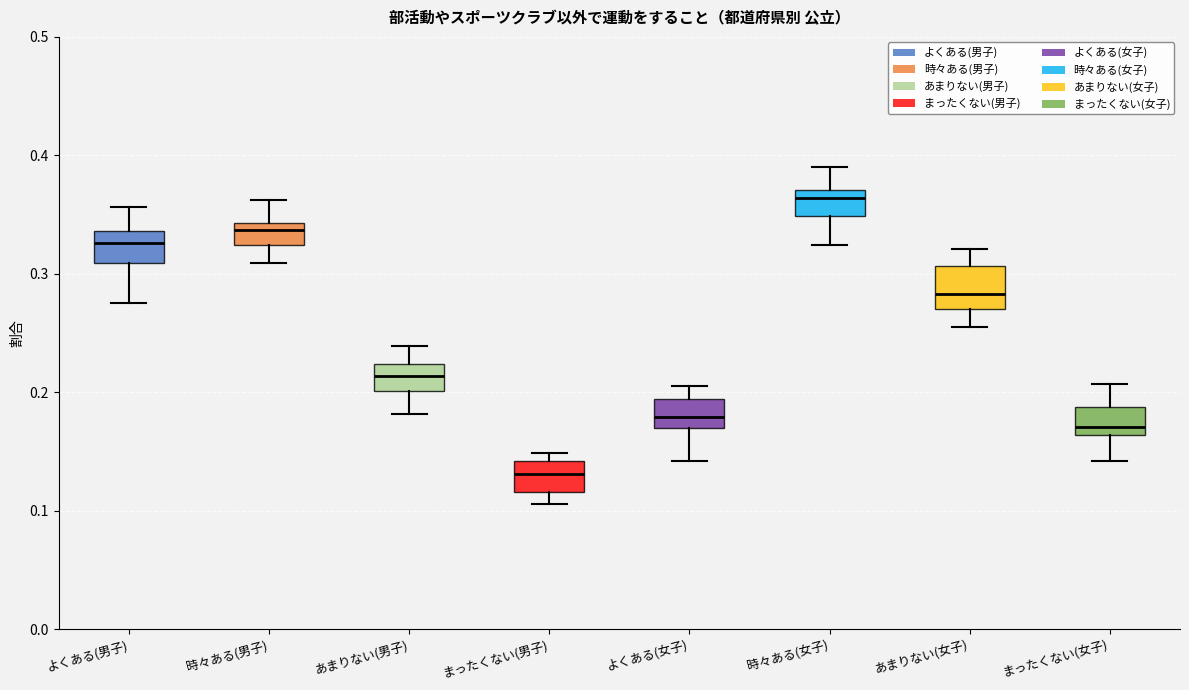

Reading left to right, transcribe this box plot: for each box, give where its median line is, the range the box spans, and where its two whiskers end, as read against the y-axis. The values are not printed on the chart, so give them approximately, as read against the axis.

よくある(男子): median 0.33, box 0.31 to 0.34, whiskers 0.28 to 0.36
時々ある(男子): median 0.34 (just below the box's upper edge), box 0.32 to 0.34, whiskers 0.31 to 0.36
あまりない(男子): median 0.21, box 0.20 to 0.22, whiskers 0.18 to 0.24
まったくない(男子): median 0.13, box 0.12 to 0.14, whiskers 0.11 to 0.15
よくある(女子): median 0.18, box 0.17 to 0.19, whiskers 0.14 to 0.21
時々ある(女子): median 0.36, box 0.35 to 0.37, whiskers 0.32 to 0.39
あまりない(女子): median 0.28, box 0.27 to 0.31, whiskers 0.26 to 0.32
まったくない(女子): median 0.17, box 0.16 to 0.19, whiskers 0.14 to 0.21